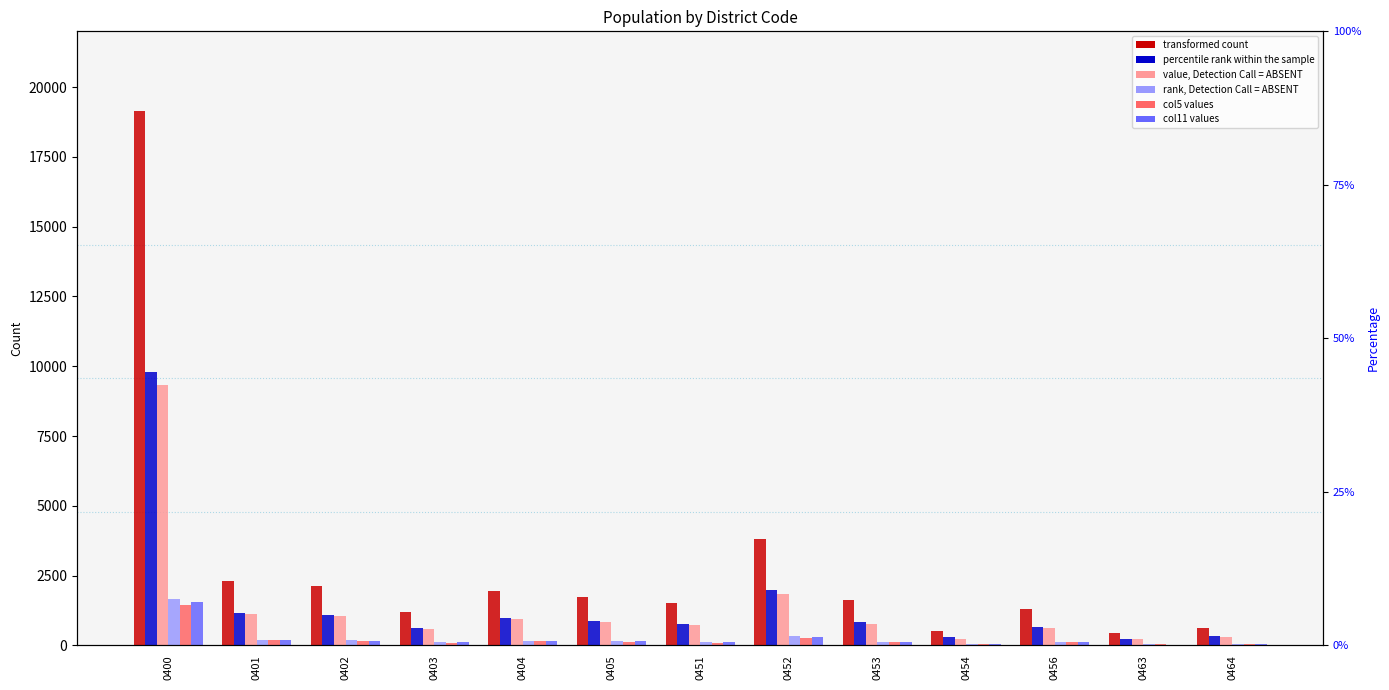

What is the total value across all series at 0456?

2941